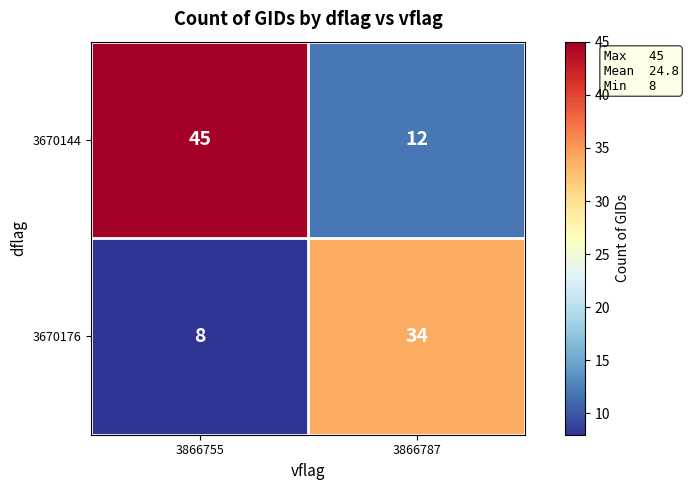

Which category has the highest value in the 3670144 series?

3866755